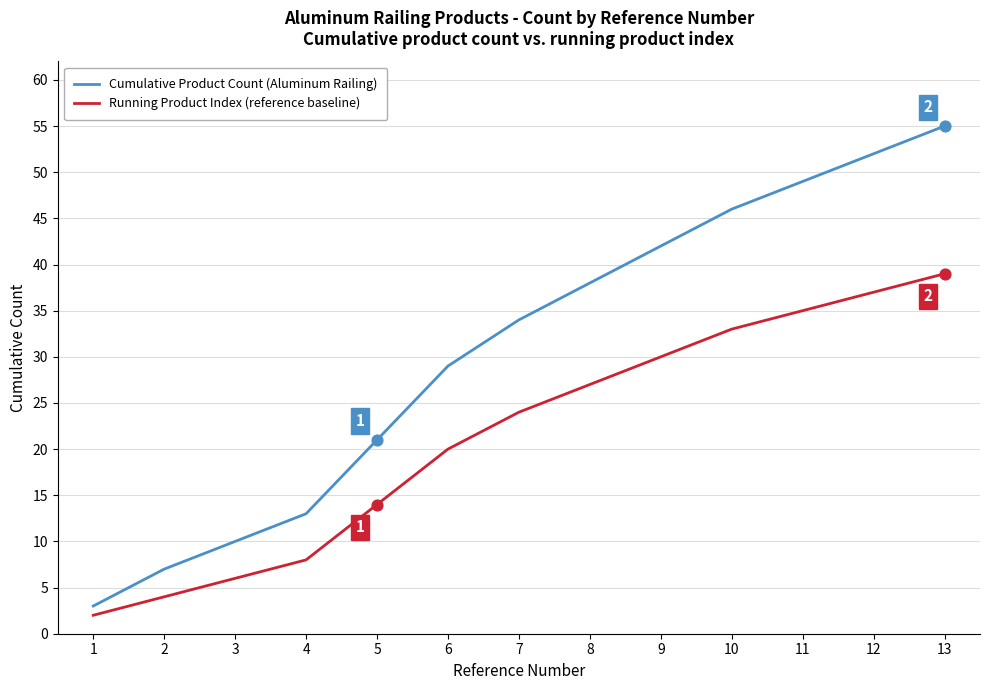

Between 3 and 12, which series saw the biggest shift?

Cumulative Product Count (Aluminum Railing)